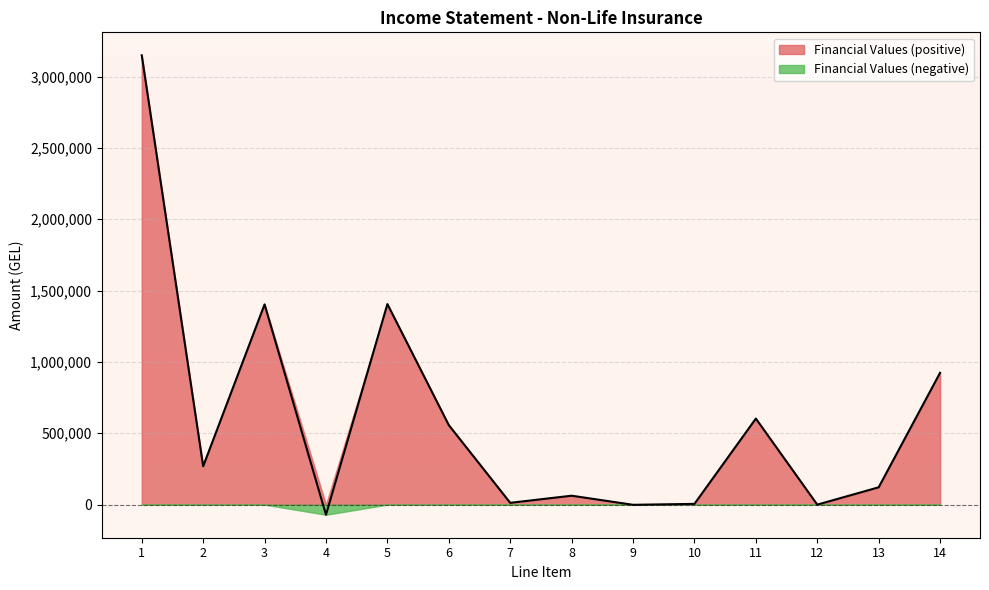

What is the greatest value displayed?

3149086.9